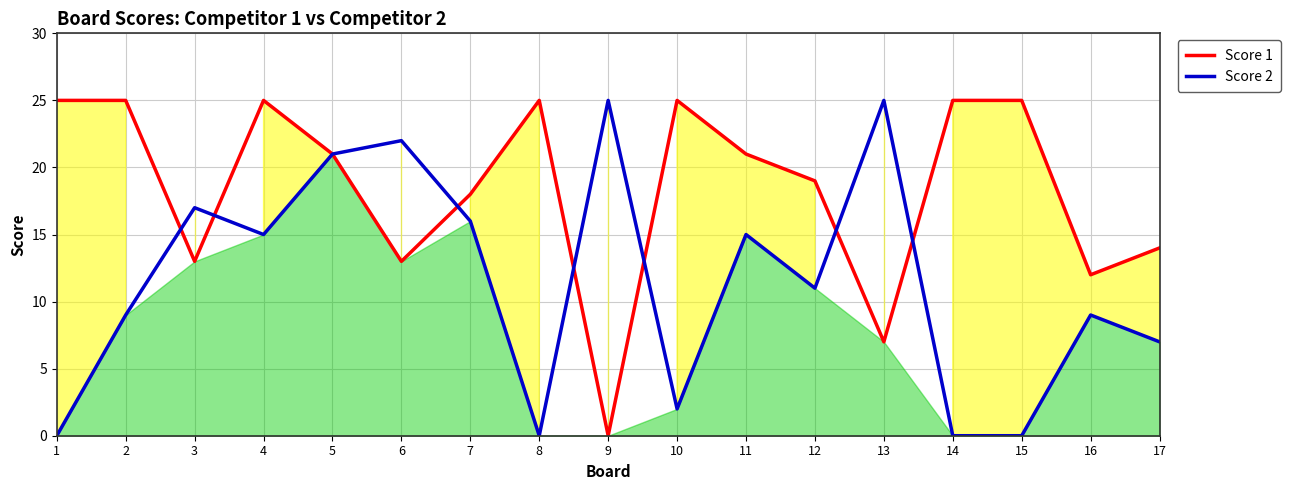

List the labels in order of Score 2 value, smallest first.

1, 8, 14, 15, 10, 17, 2, 16, 12, 4, 11, 7, 3, 5, 6, 9, 13